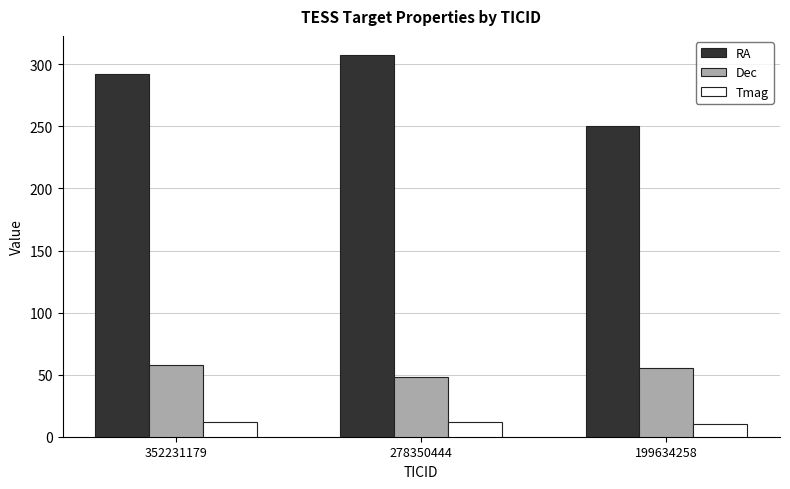

How many data points does each series have?

3